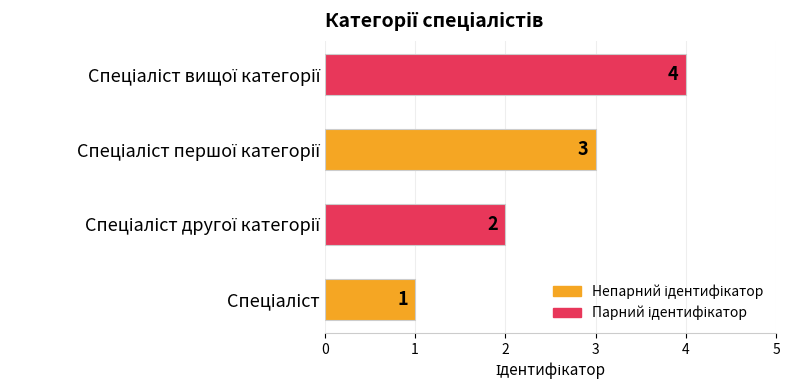

What is the greatest value displayed?

4